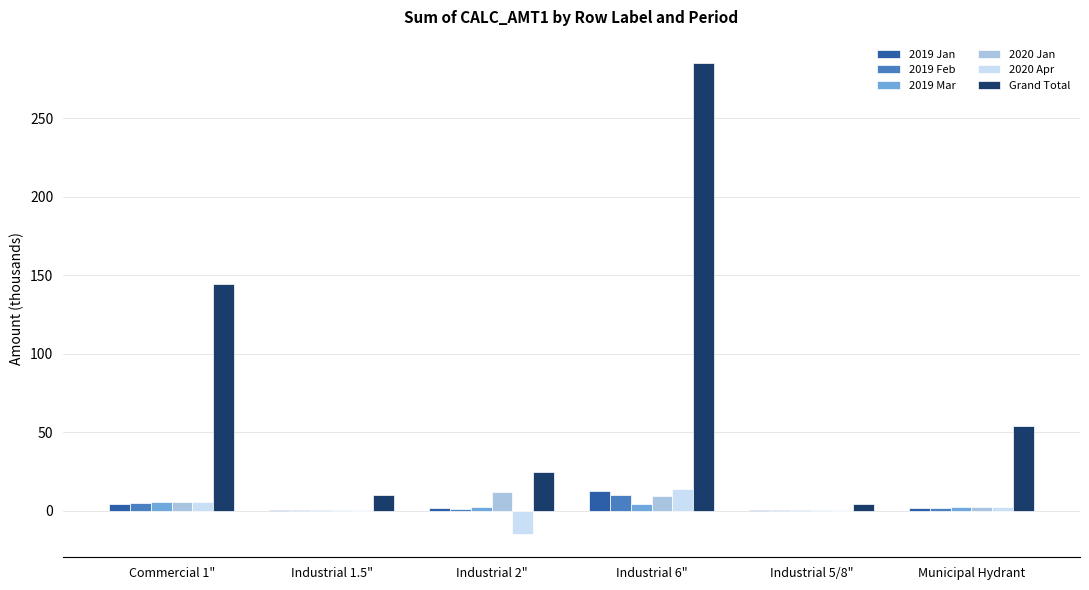

At which category does the chart reach its peak across all series?

Industrial 6"